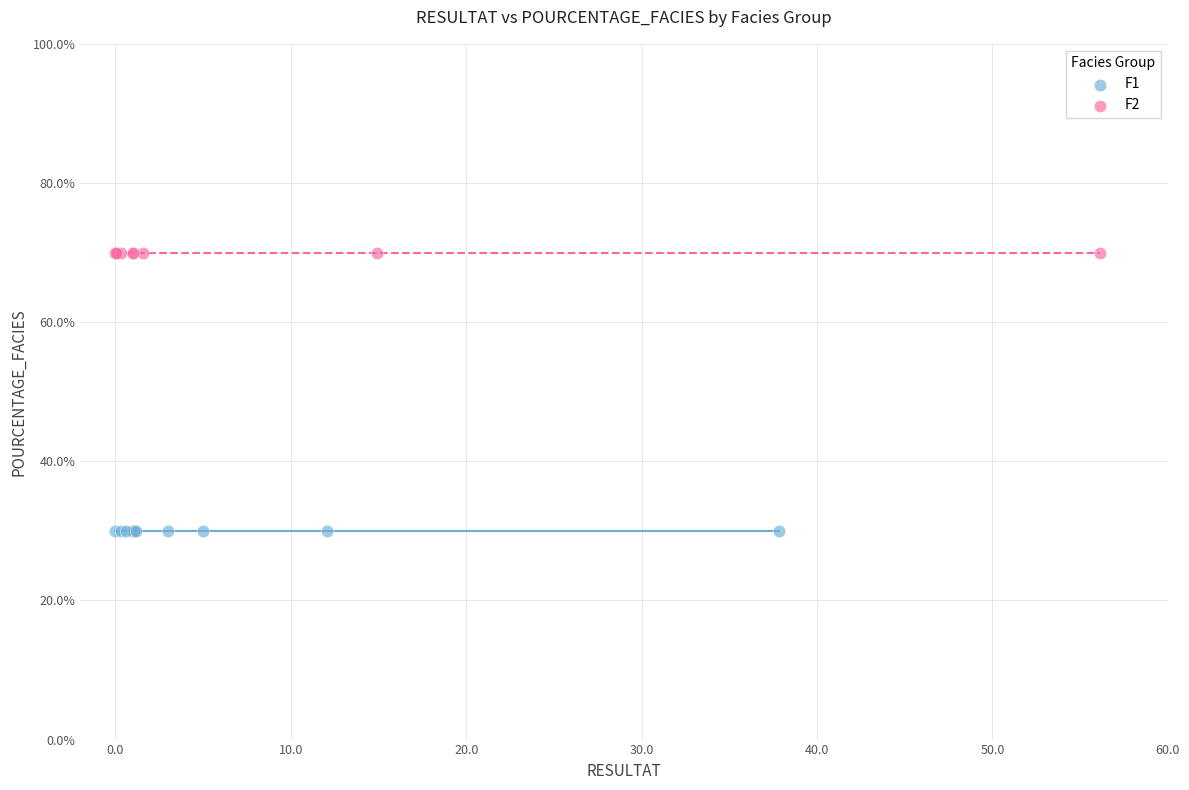

Which series contains the highest Y value?

F2